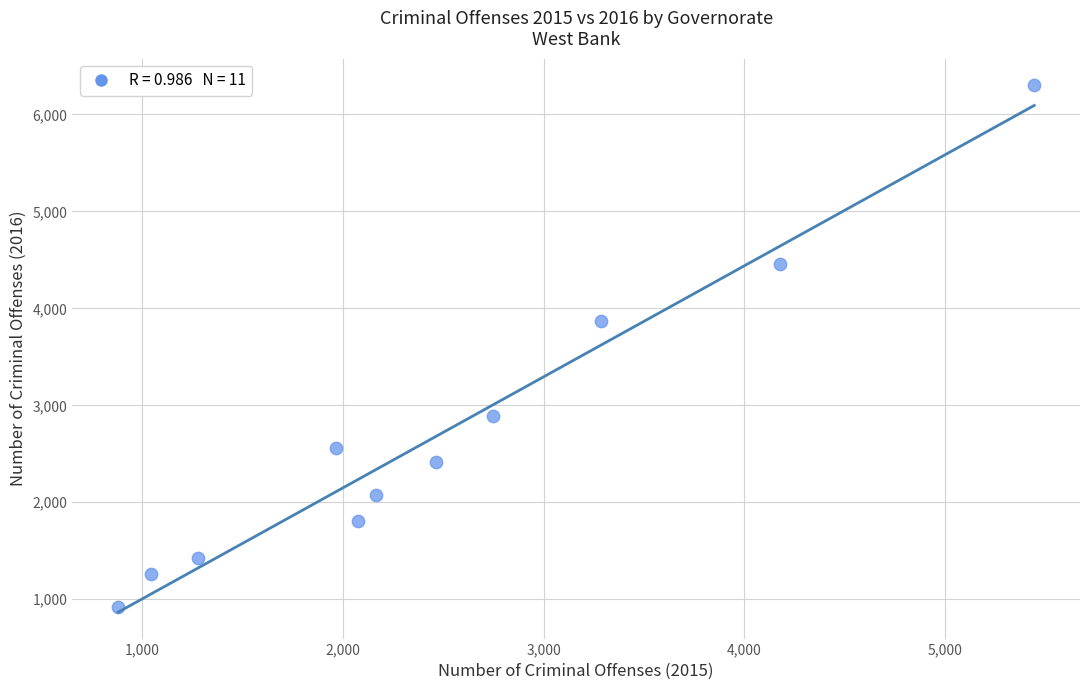

What is the average X value?

2502